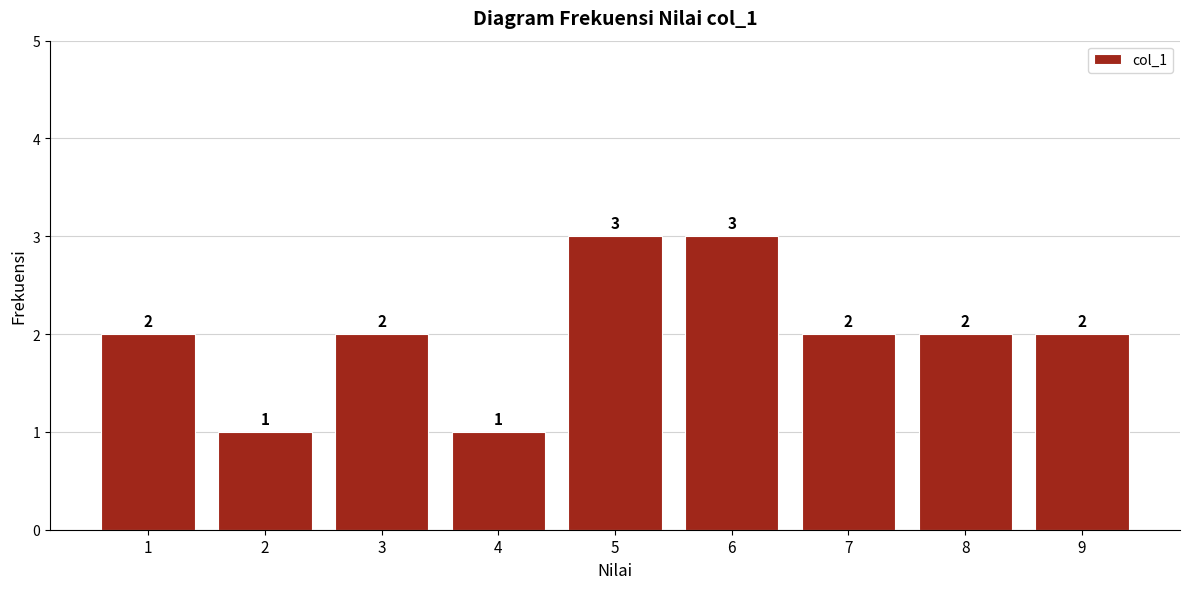

What is the height of the bar covering 0.5 to 1.5 on the x-axis?

2